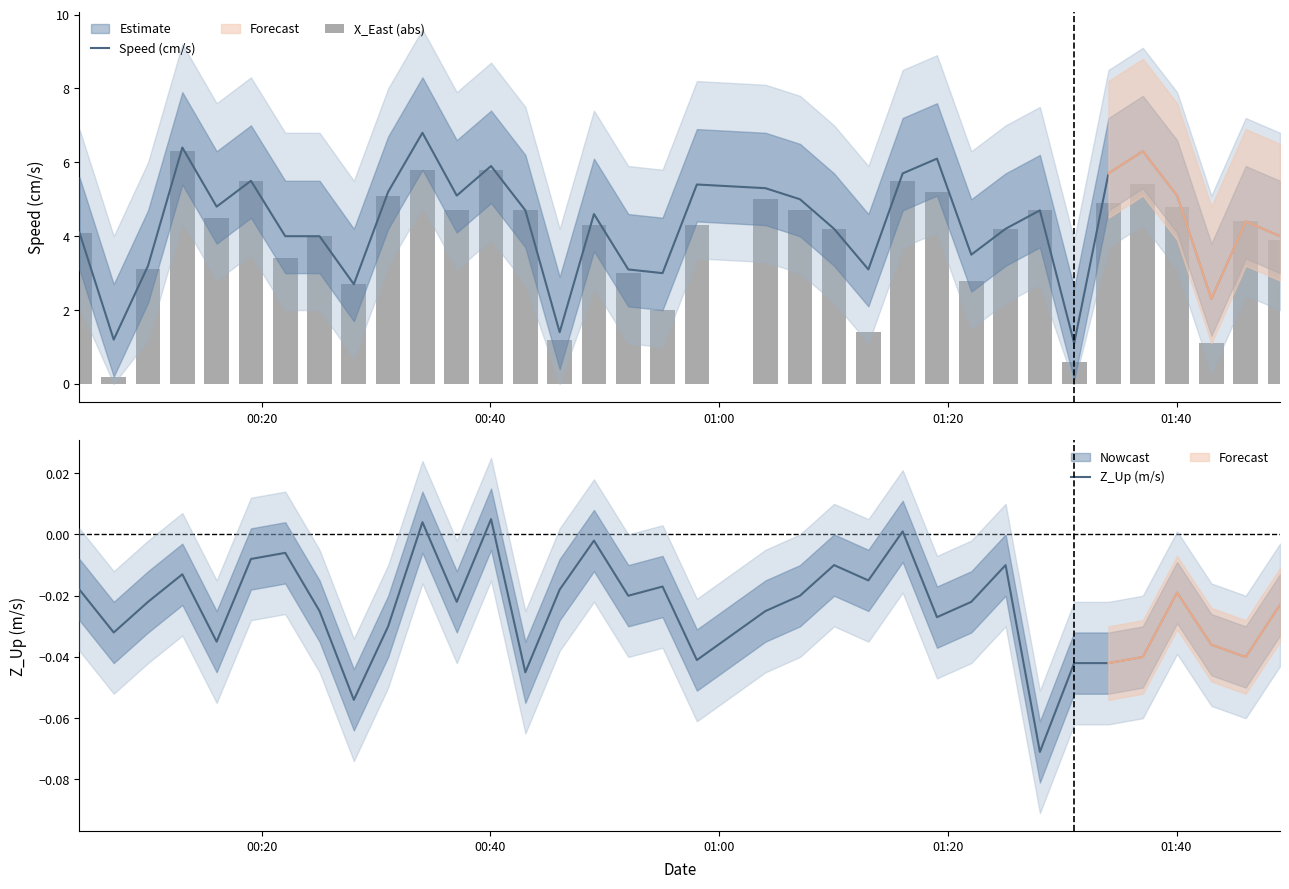

Which series has the widest spread of values?

X_East (abs)